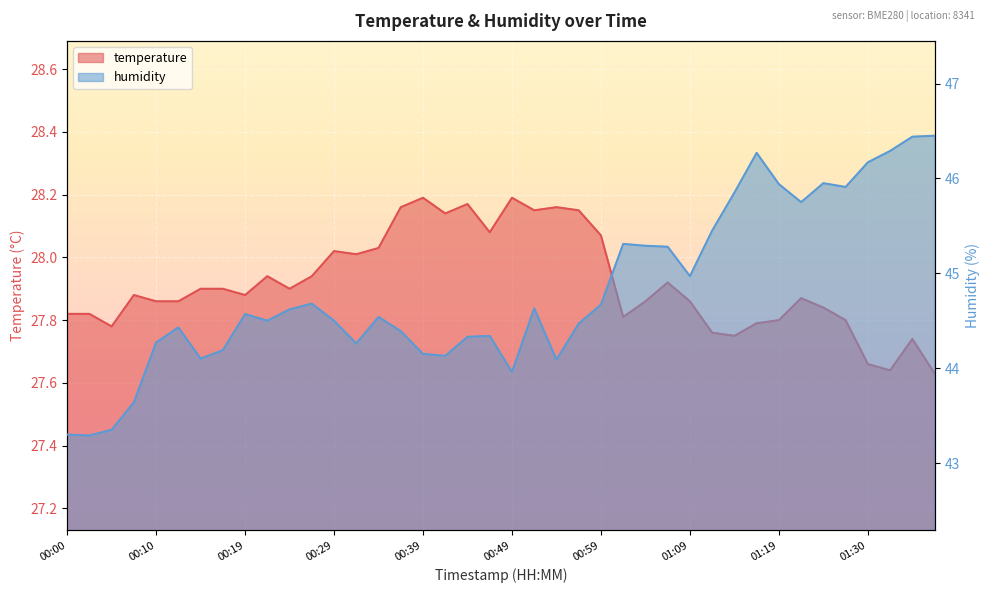

Is the value of temperature at 01:24 greater than the value of humidity at 00:10?

No